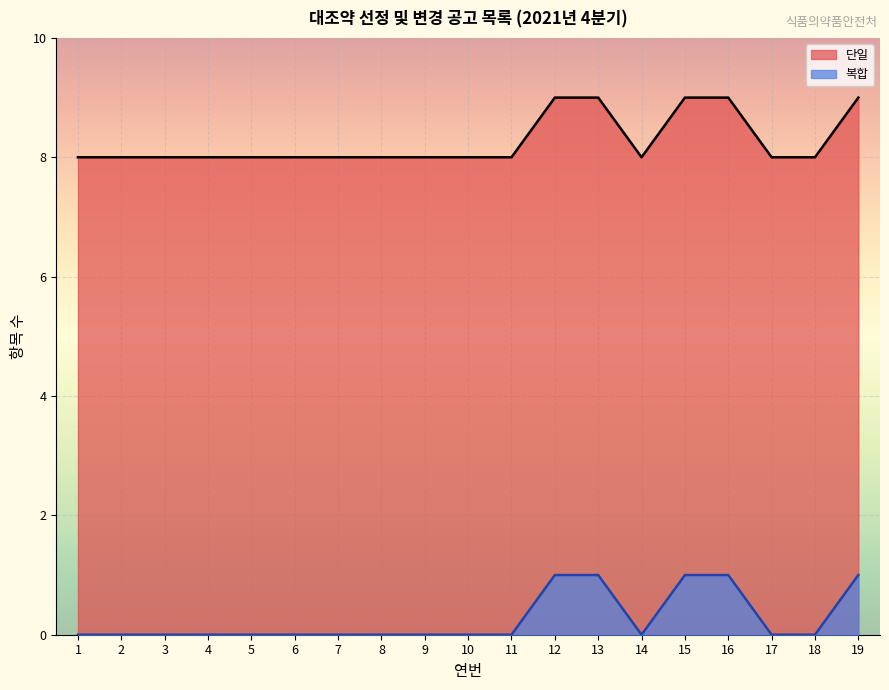

Is it true that the value at 16 is 1?

False